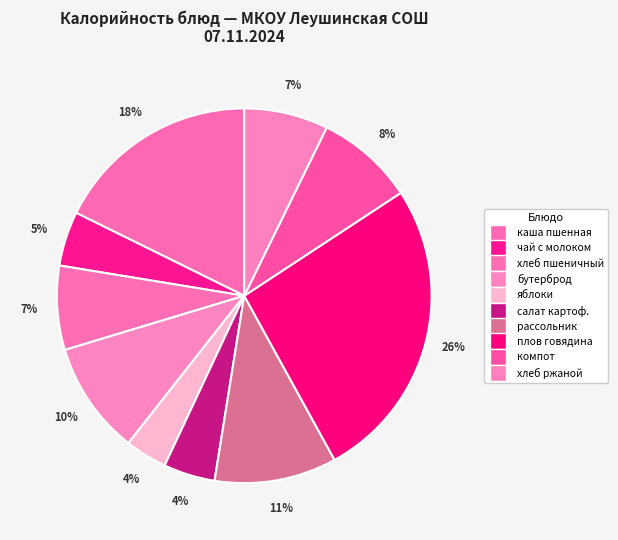

Count the number of slices in the pie.

10